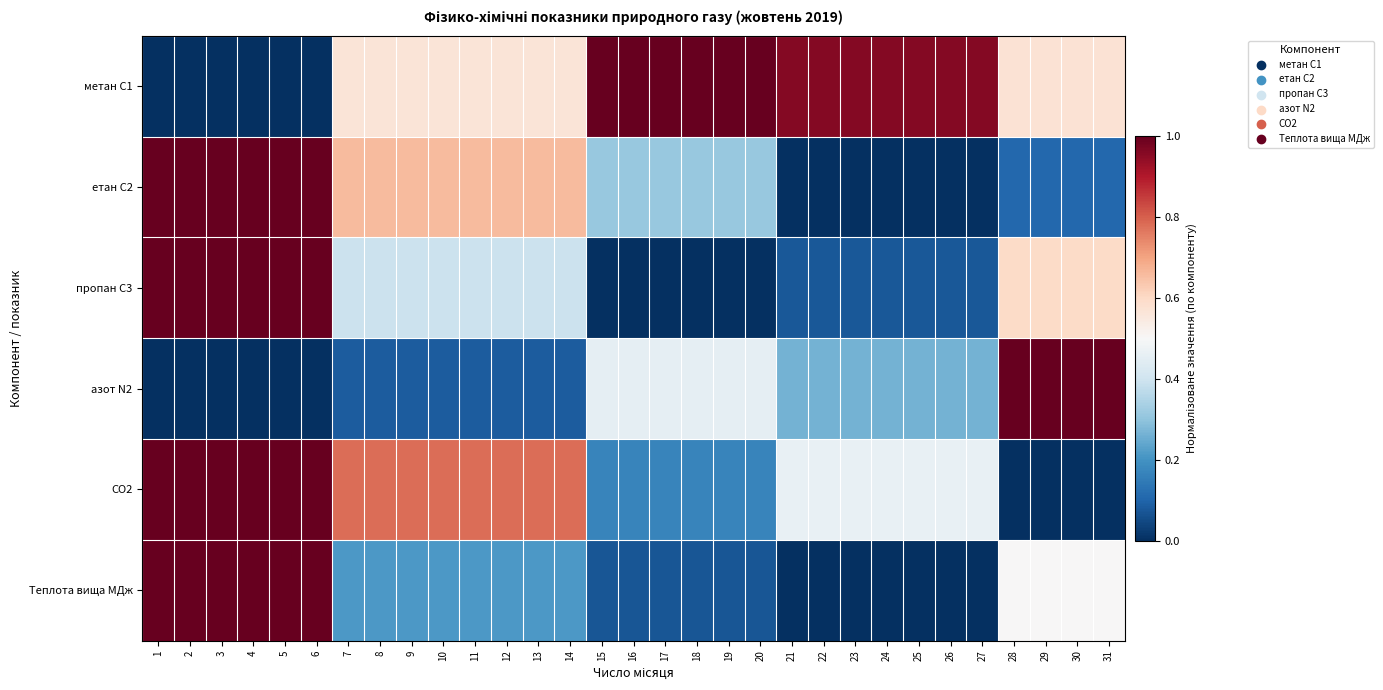

Reading left to right, extract all data points from this chart.

метан С1: 1=0.0	2=0.0	3=0.0	4=0.0	5=0.0	6=0.0	7=0.6	8=0.6	9=0.6	10=0.6	11=0.6	12=0.6	13=0.6	14=0.6	15=1.0	16=1.0	17=1.0	18=1.0	19=1.0	20=1.0	21=1.0	22=1.0	23=1.0	24=1.0	25=1.0	26=1.0	27=1.0	28=0.6	29=0.6	30=0.6	31=0.6
етан С2: 1=1.0	2=1.0	3=1.0	4=1.0	5=1.0	6=1.0	7=0.7	8=0.7	9=0.7	10=0.7	11=0.7	12=0.7	13=0.7	14=0.7	15=0.3	16=0.3	17=0.3	18=0.3	19=0.3	20=0.3	21=0.0	22=0.0	23=0.0	24=0.0	25=0.0	26=0.0	27=0.0	28=0.1	29=0.1	30=0.1	31=0.1
пропан С3: 1=1.0	2=1.0	3=1.0	4=1.0	5=1.0	6=1.0	7=0.4	8=0.4	9=0.4	10=0.4	11=0.4	12=0.4	13=0.4	14=0.4	15=0.0	16=0.0	17=0.0	18=0.0	19=0.0	20=0.0	21=0.1	22=0.1	23=0.1	24=0.1	25=0.1	26=0.1	27=0.1	28=0.6	29=0.6	30=0.6	31=0.6
азот N2: 1=0.0	2=0.0	3=0.0	4=0.0	5=0.0	6=0.0	7=0.1	8=0.1	9=0.1	10=0.1	11=0.1	12=0.1	13=0.1	14=0.1	15=0.5	16=0.5	17=0.5	18=0.5	19=0.5	20=0.5	21=0.3	22=0.3	23=0.3	24=0.3	25=0.3	26=0.3	27=0.3	28=1.0	29=1.0	30=1.0	31=1.0
CO2: 1=1.0	2=1.0	3=1.0	4=1.0	5=1.0	6=1.0	7=0.8	8=0.8	9=0.8	10=0.8	11=0.8	12=0.8	13=0.8	14=0.8	15=0.2	16=0.2	17=0.2	18=0.2	19=0.2	20=0.2	21=0.5	22=0.5	23=0.5	24=0.5	25=0.5	26=0.5	27=0.5	28=0.0	29=0.0	30=0.0	31=0.0
Теплота вища МДж: 1=1.0	2=1.0	3=1.0	4=1.0	5=1.0	6=1.0	7=0.2	8=0.2	9=0.2	10=0.2	11=0.2	12=0.2	13=0.2	14=0.2	15=0.1	16=0.1	17=0.1	18=0.1	19=0.1	20=0.1	21=0.0	22=0.0	23=0.0	24=0.0	25=0.0	26=0.0	27=0.0	28=0.5	29=0.5	30=0.5	31=0.5